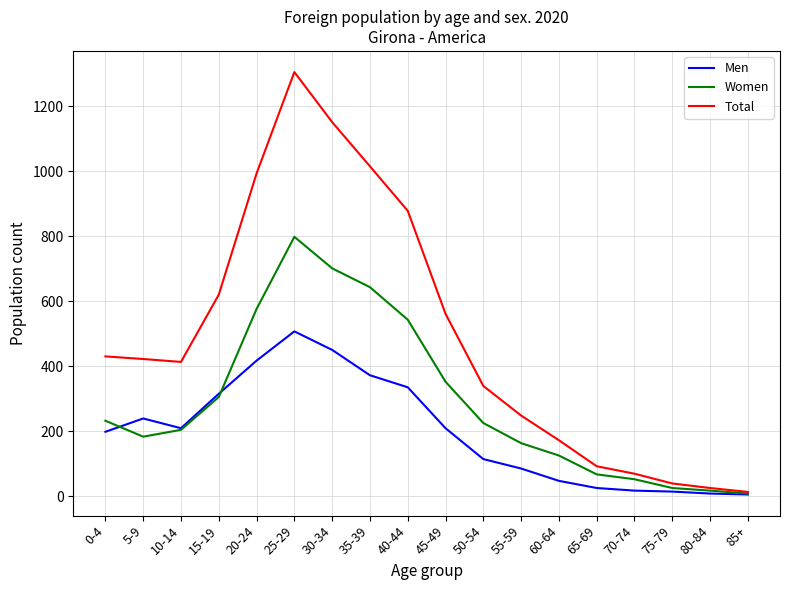

How many categories are shown in the chart?

18